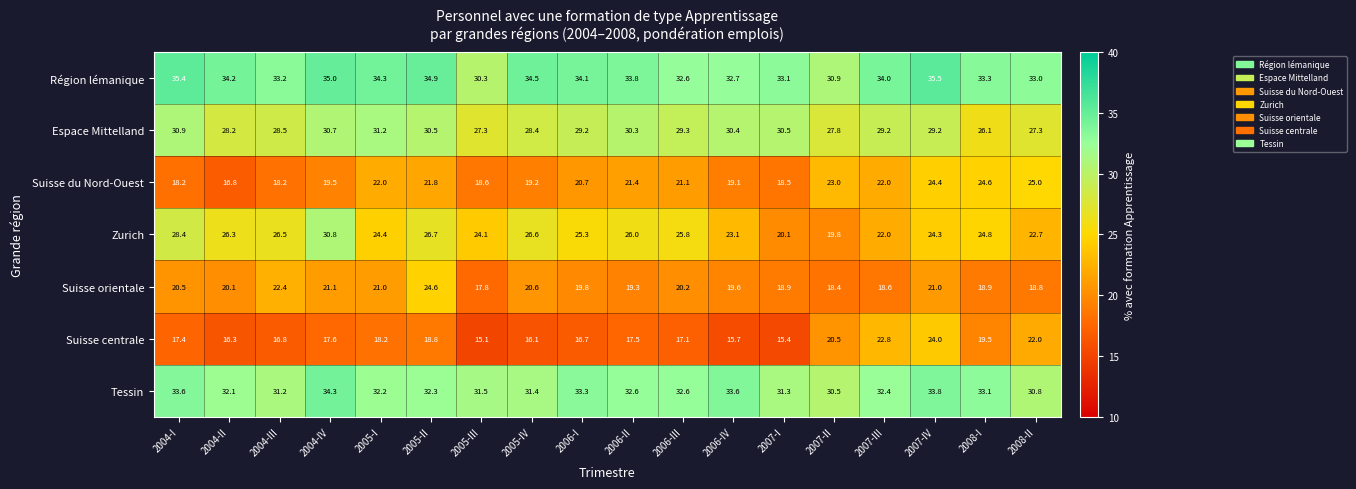

List the series in order of their peak value, highest first.

Région lémanique, Tessin, Espace Mittelland, Zurich, Suisse du Nord-Ouest, Suisse orientale, Suisse centrale